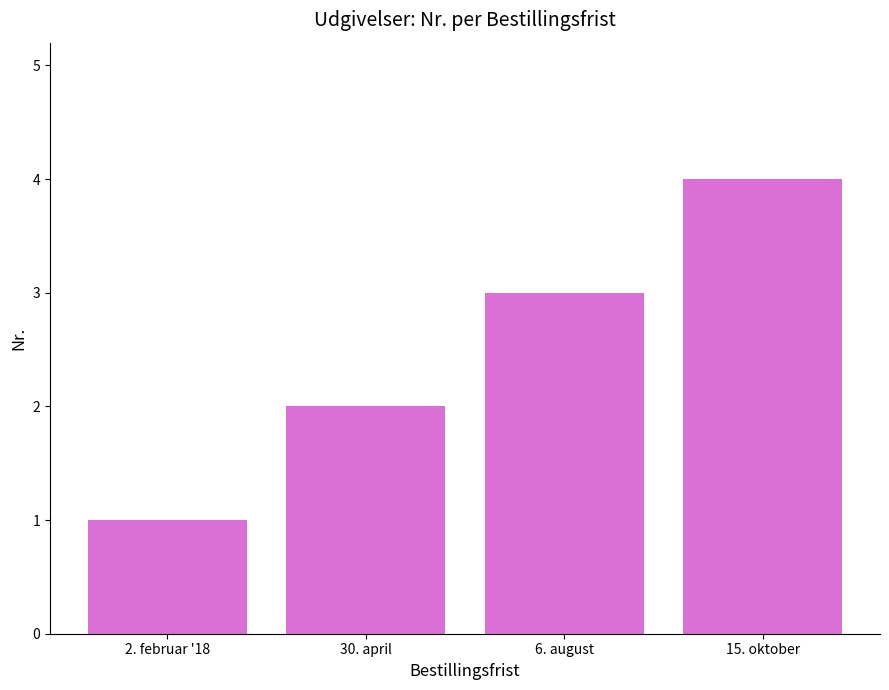

How many values are below 3?

2